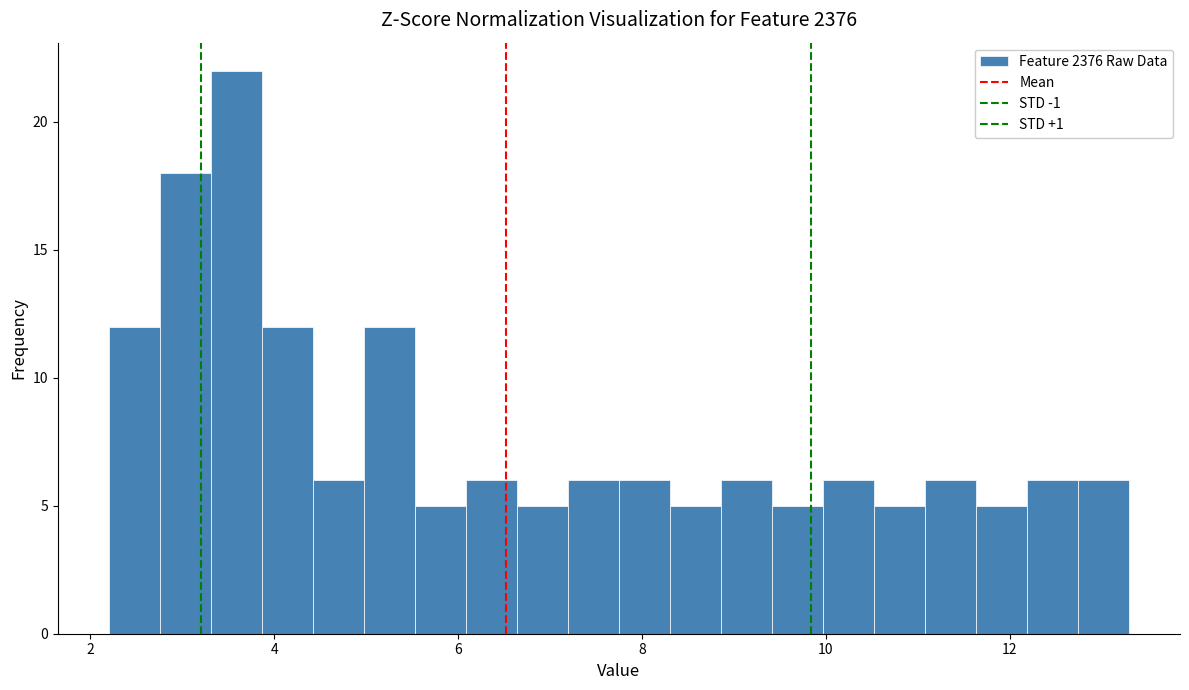

Around what value on the x-axis is the tallest bar? Give the approximate position of its centre, as read against the axis.

3.6